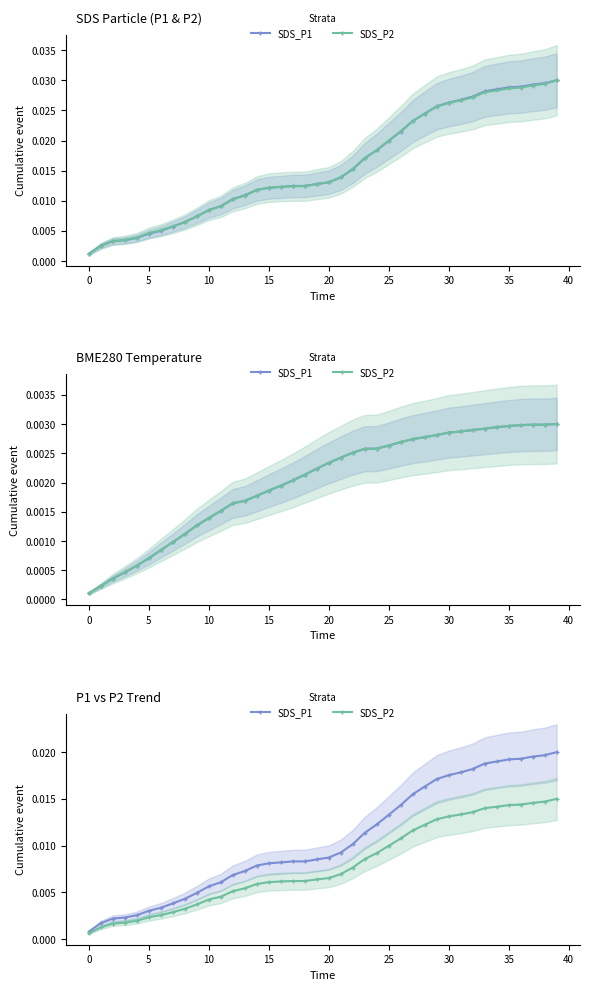

What is the label of the 11th point from the right?

29